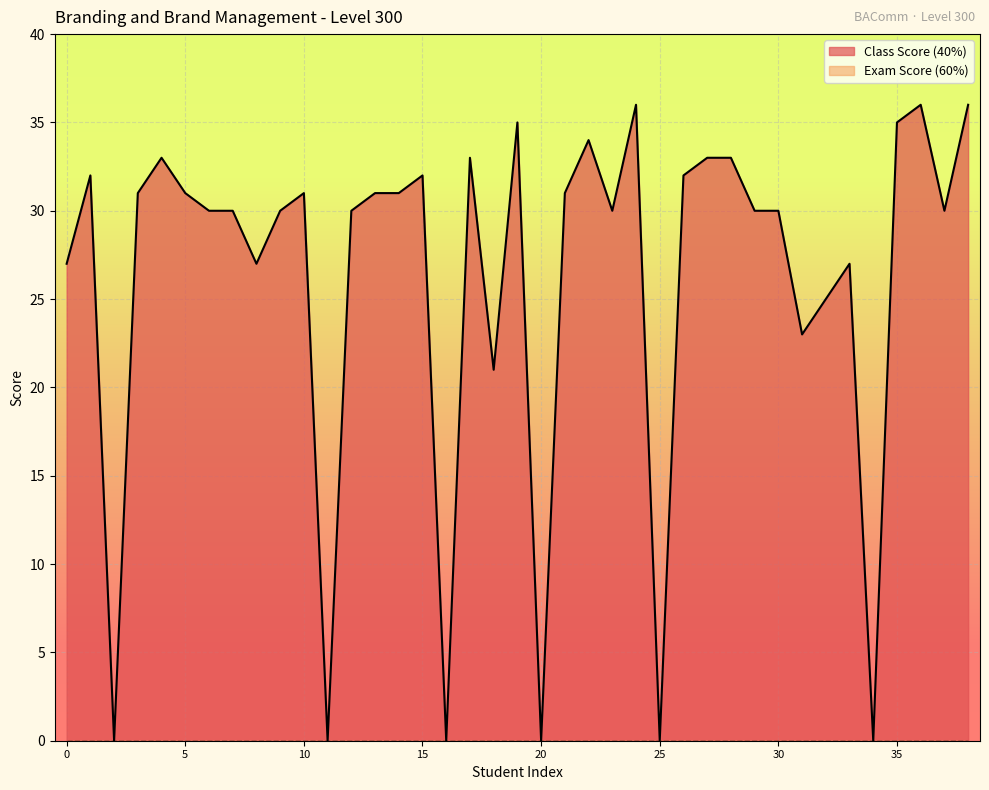

What is the maximum value shown in the chart?

36